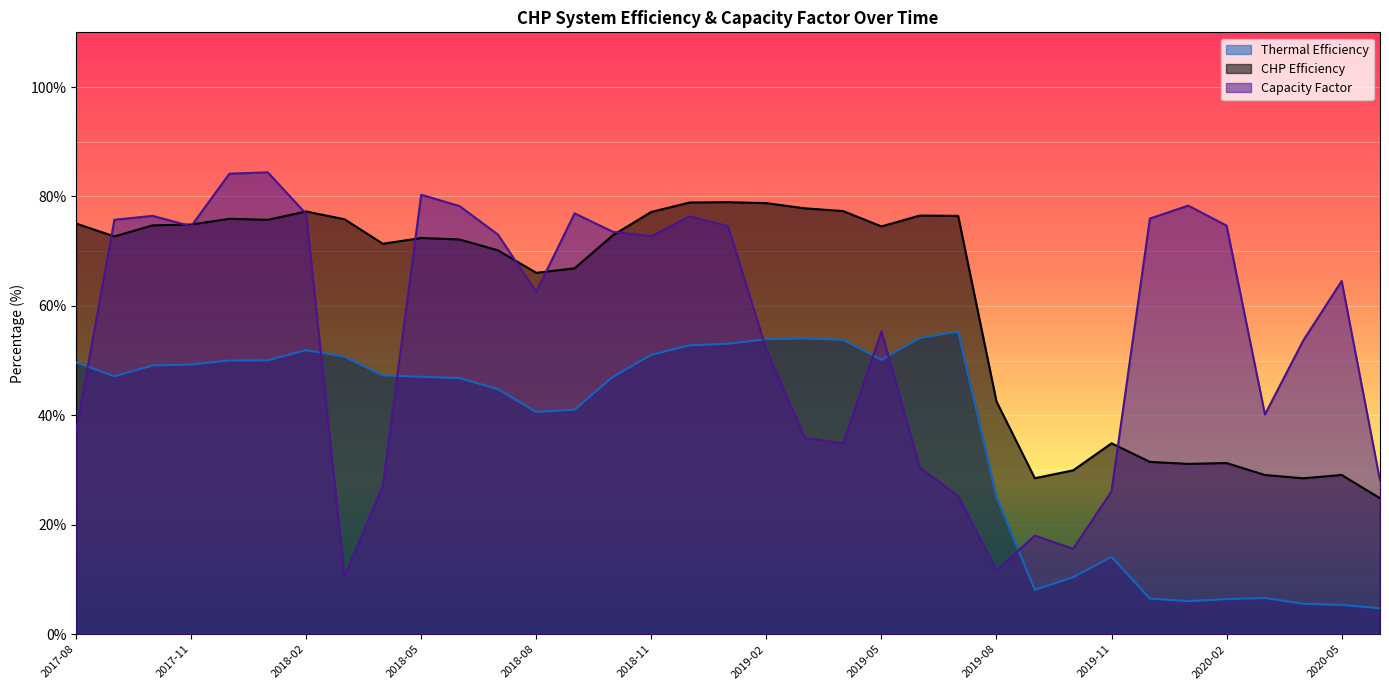

At which label does CHP Efficiency first exceed 72?

2017-08